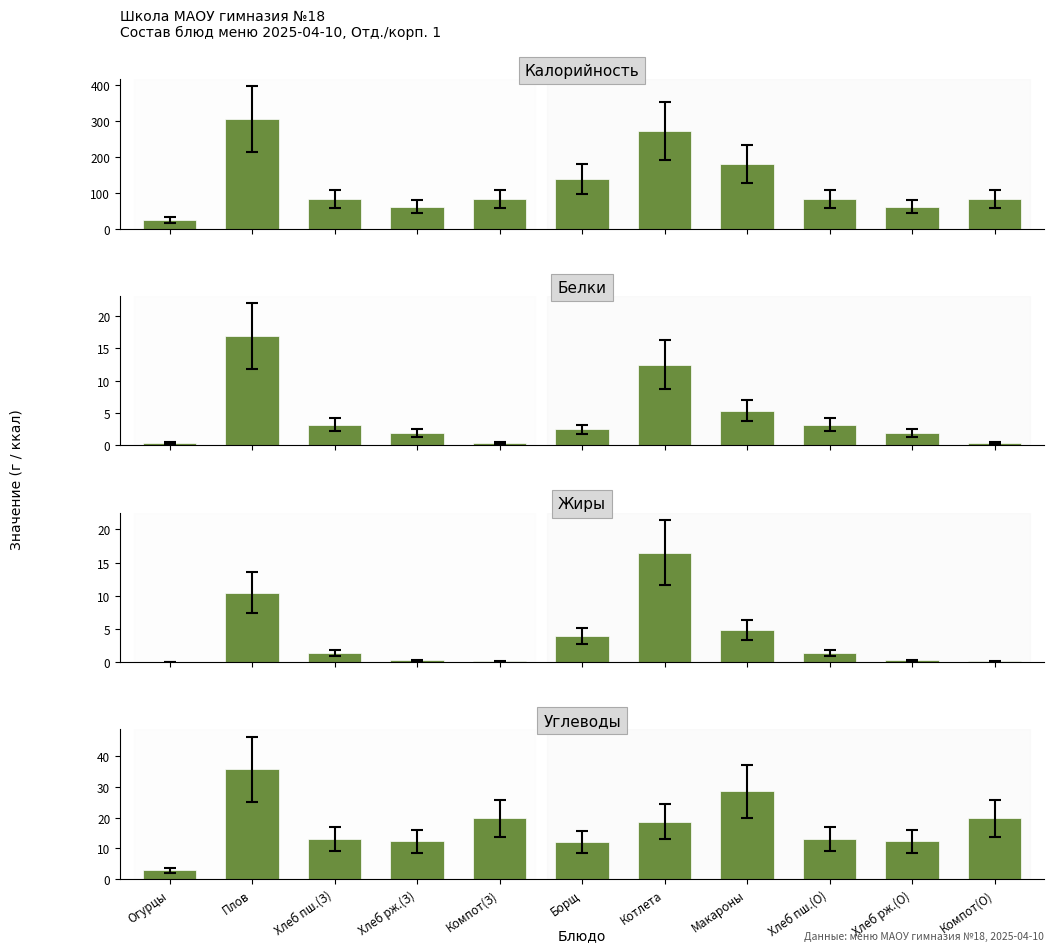

How many groups of bars are there?

11